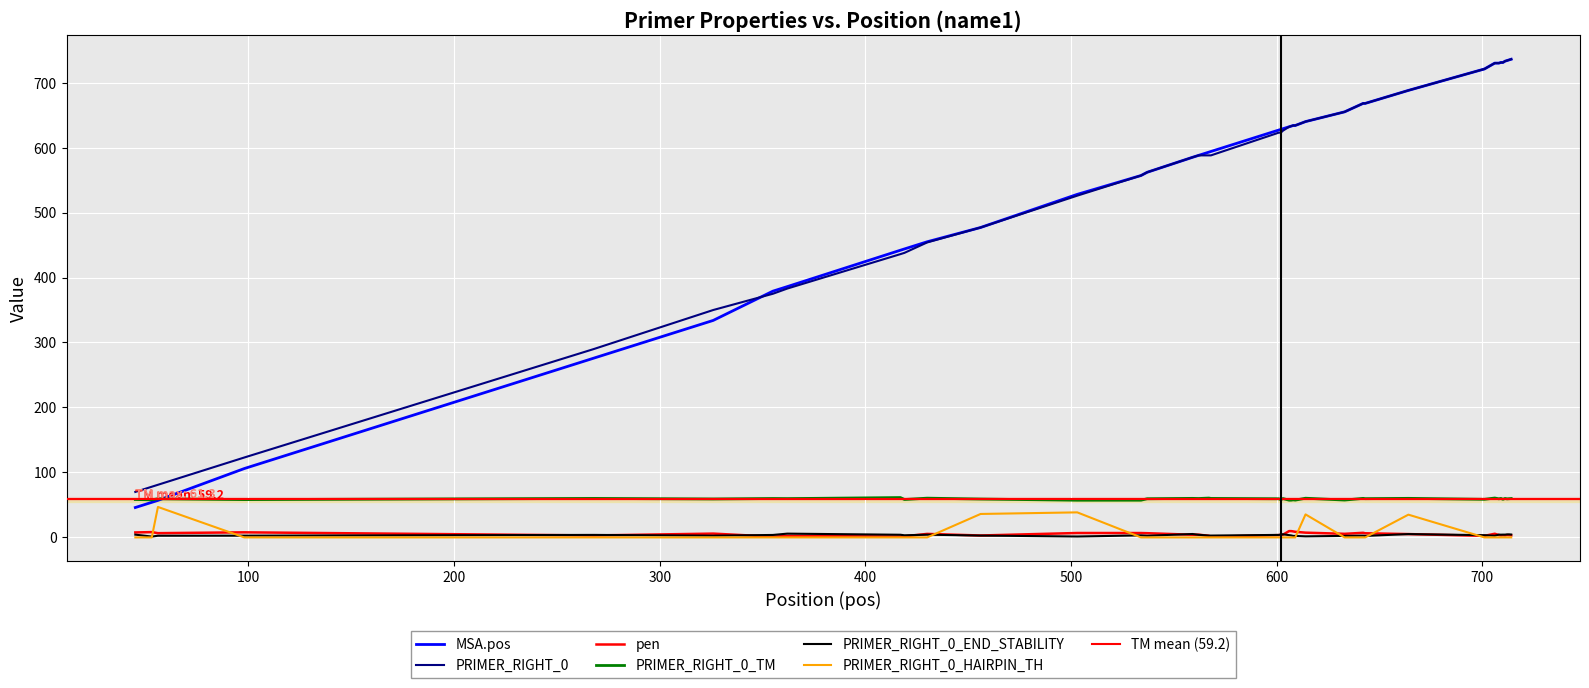

Which series has the largest total across all categories?

PRIMER_RIGHT_0